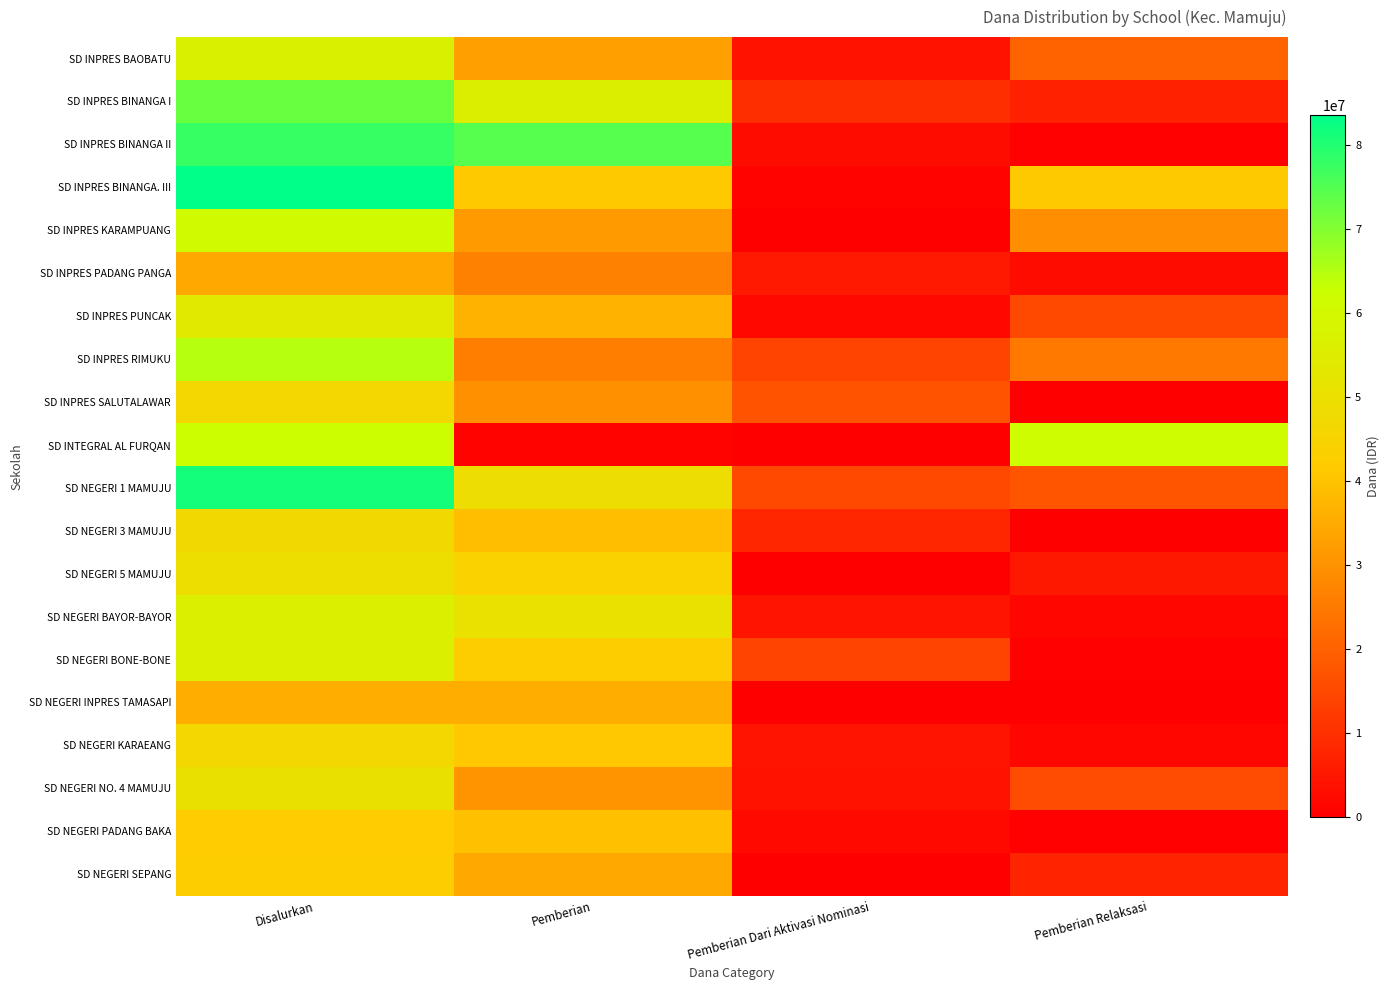

At which category is the sum across all series the highest?

Disalurkan